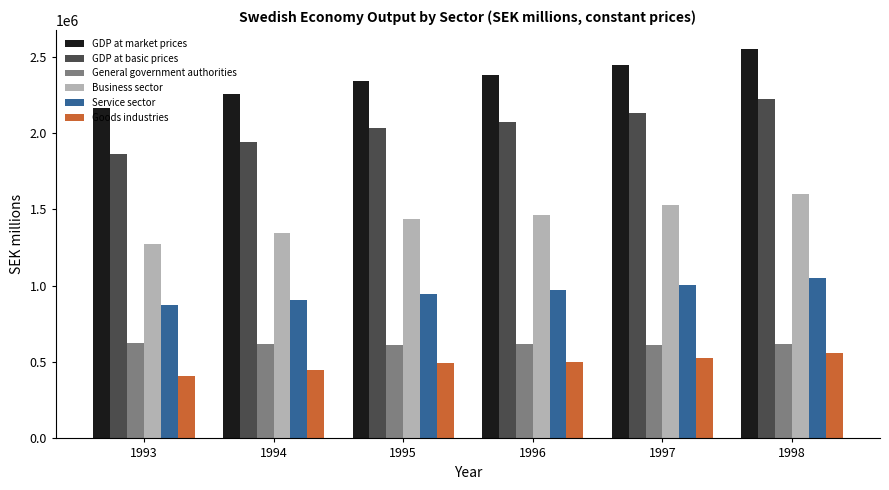

What is the difference between the maximum and minimum values in the GDP at market prices series?

380907.0